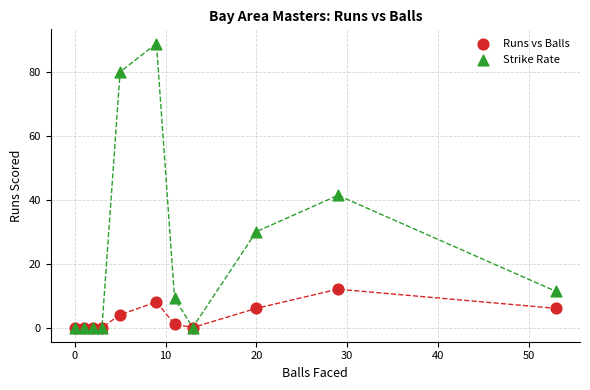

In the Strike Rate series, what Y value is closest to 44?

41.4